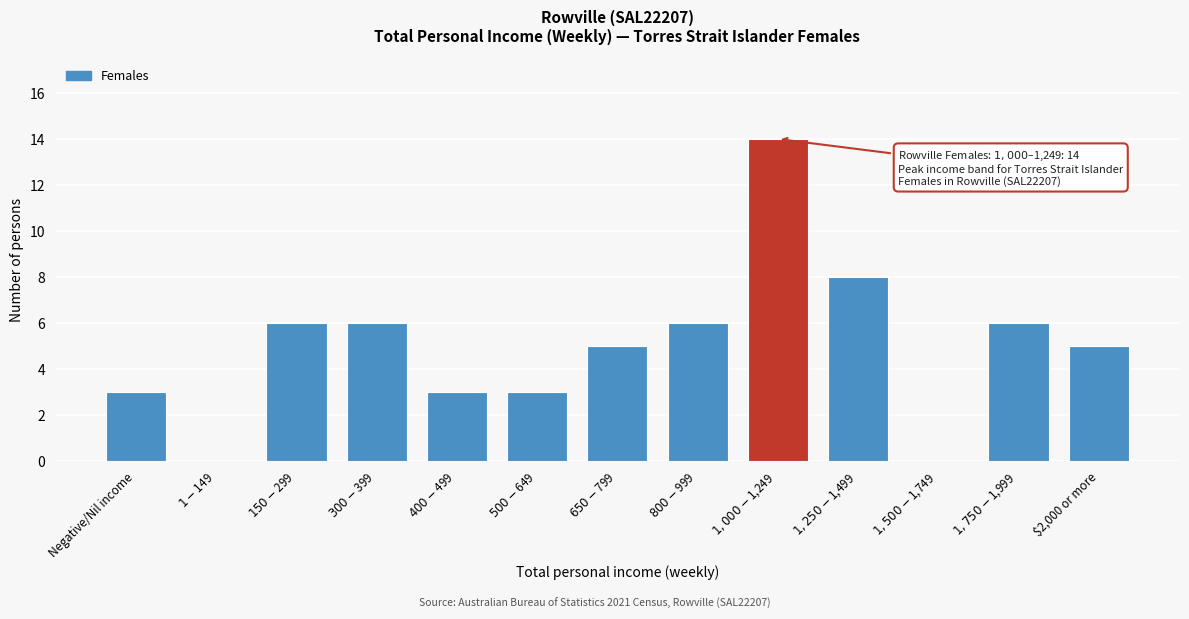

The chart shows a value of 5 at $2,000 or more. True or false?

True